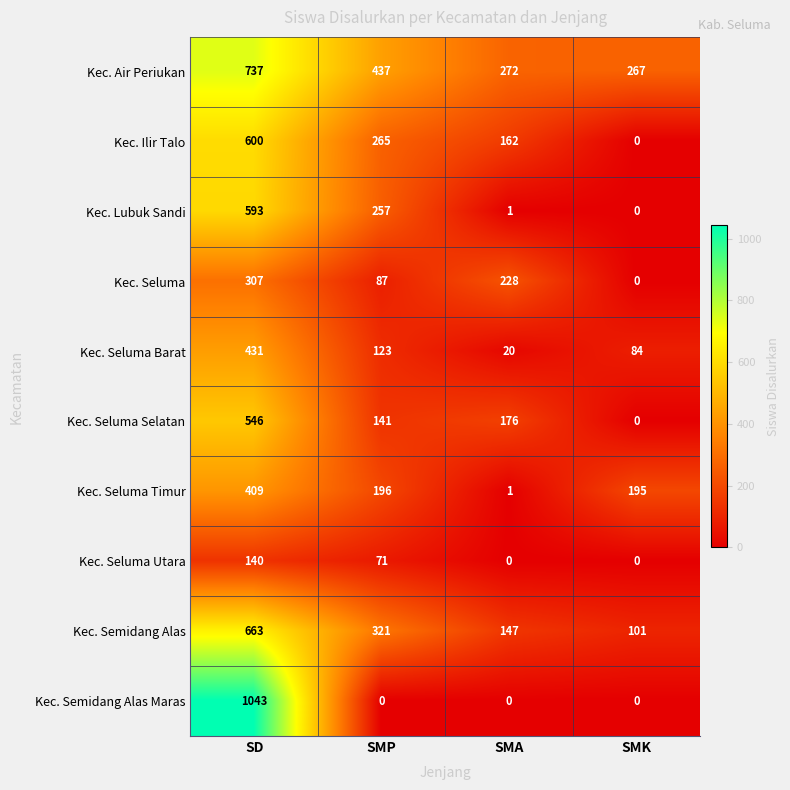

What is the sum of all Kec. Air Periukan values?

1713